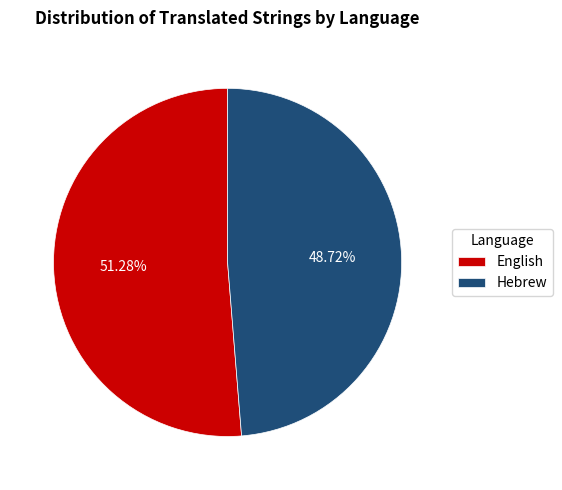

Between English and Hebrew, which is larger?

English